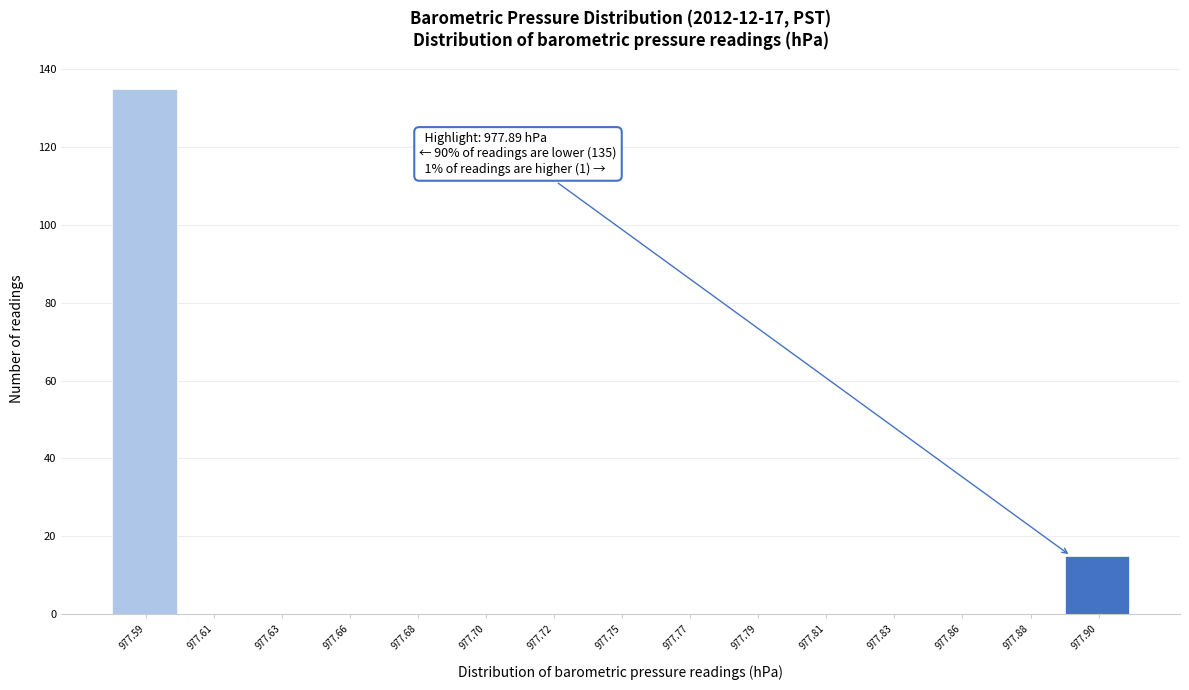

Reading left to right, extract all data points from this chart.

977.59=135	977.61=0	977.63=0	977.66=0	977.68=0	977.70=0	977.72=0	977.75=0	977.77=0	977.79=0	977.81=0	977.83=0	977.86=0	977.88=0	977.90=15